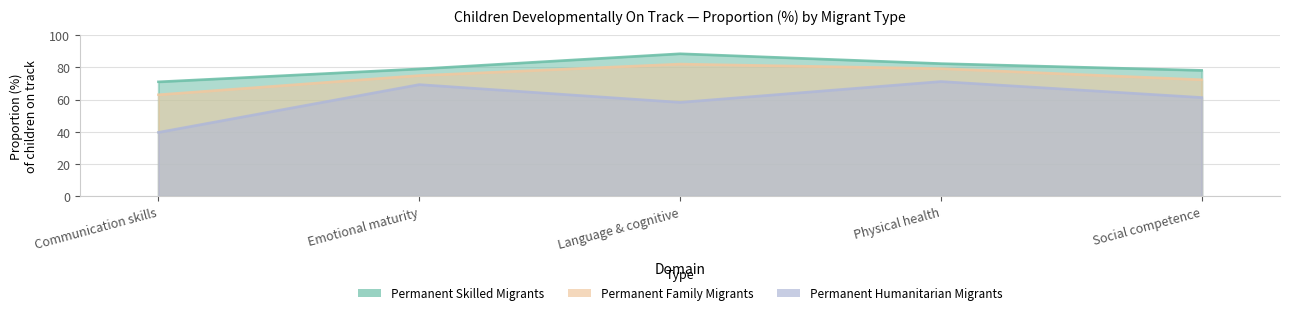

Which series has the largest range (max minus min)?

Permanent Humanitarian Migrants